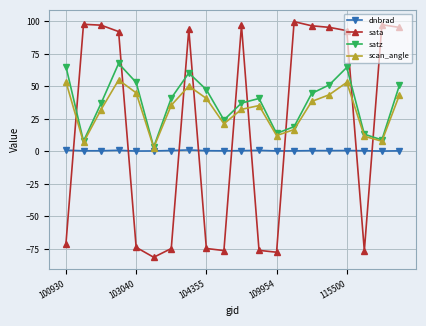

At how many categories does at least one series exceed -17?

20